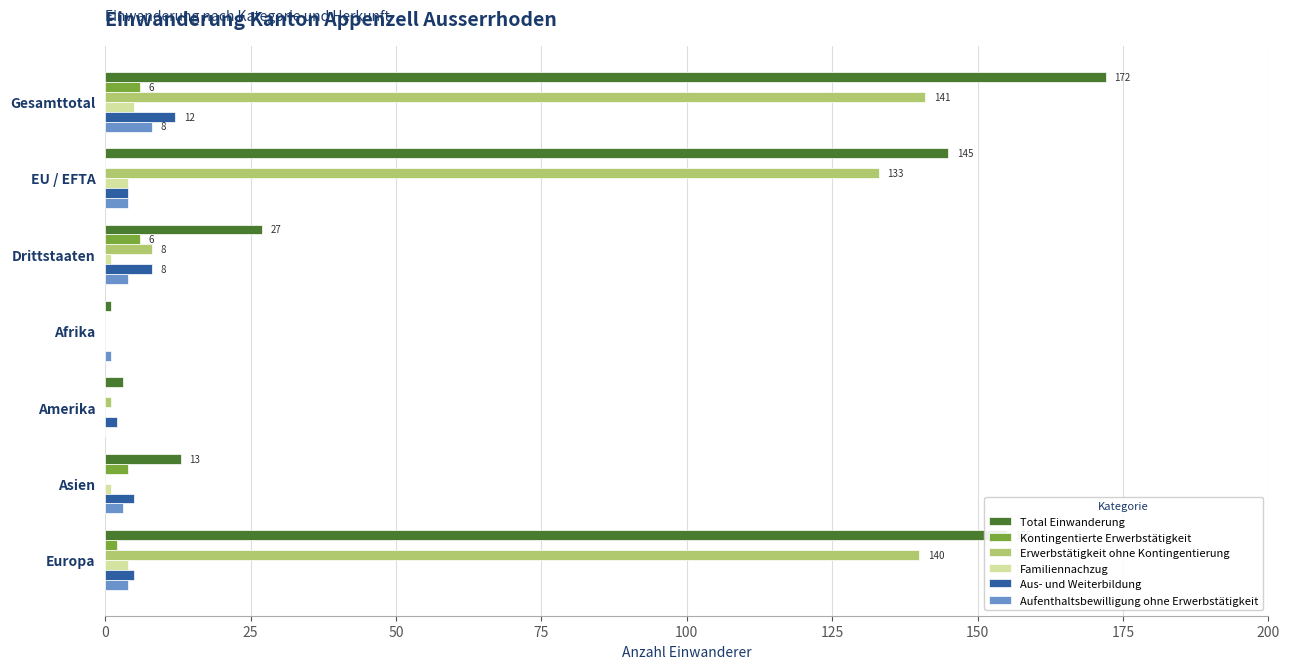

Is it true that Kontingentierte Erwerbstätigkeit equals 4 at Asien?

True